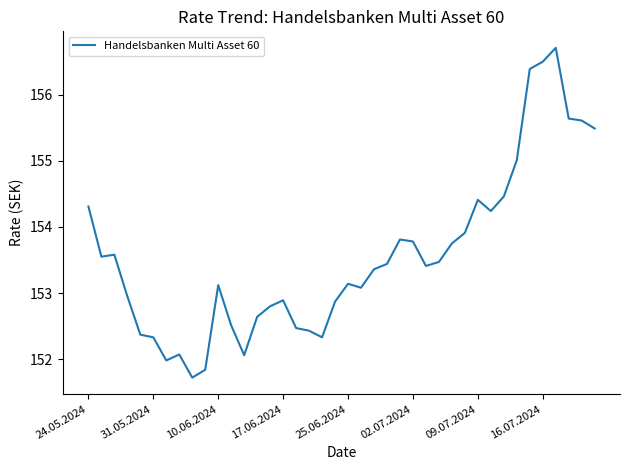

What is the maximum value shown in the chart?

156.7